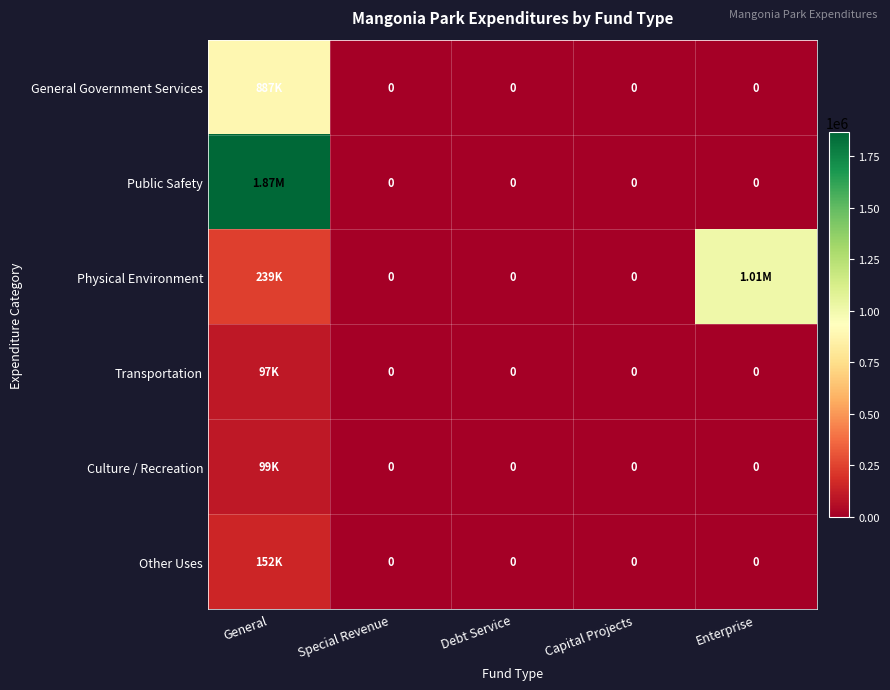

The value of Other Uses at General is 269863. True or false?

False